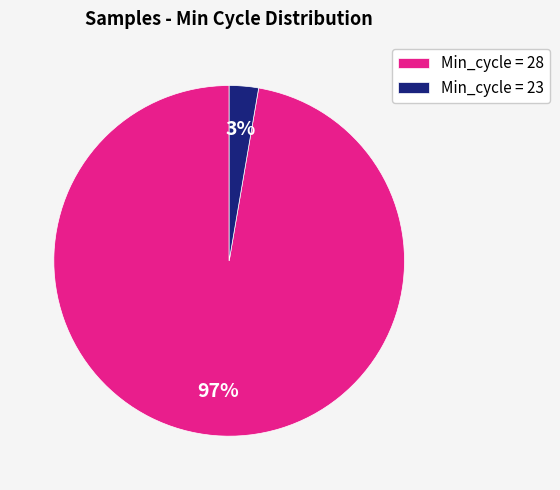

True or false: Min_cycle = 28 accounts for 84% of the total.

False